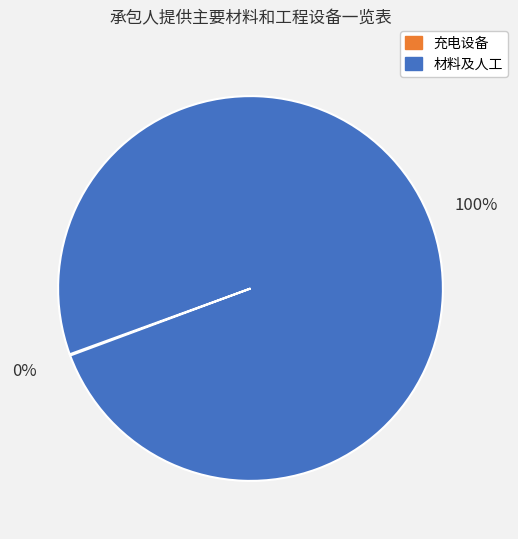

To the nearest percent, what is the difference between the largest and smallest slice percentages?

100%